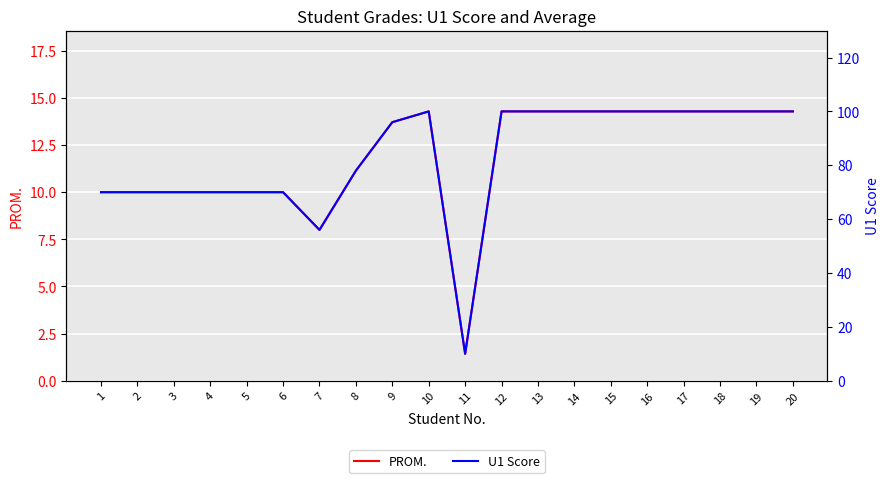

How many data points in U1 Score are less than 100?

10